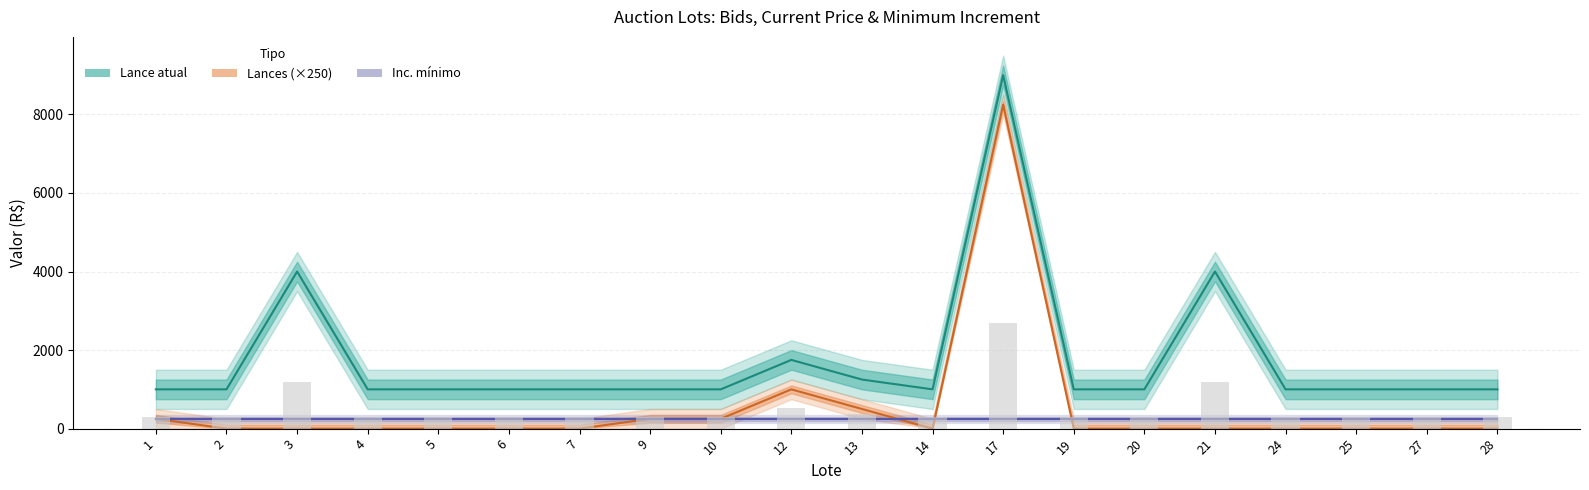

How many series are shown in this chart?

3